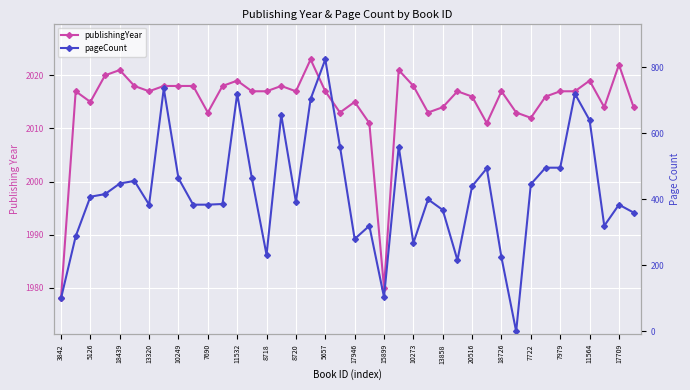

In pageCount, how many points are lower than both neighbors (excluding endpoints)?

9